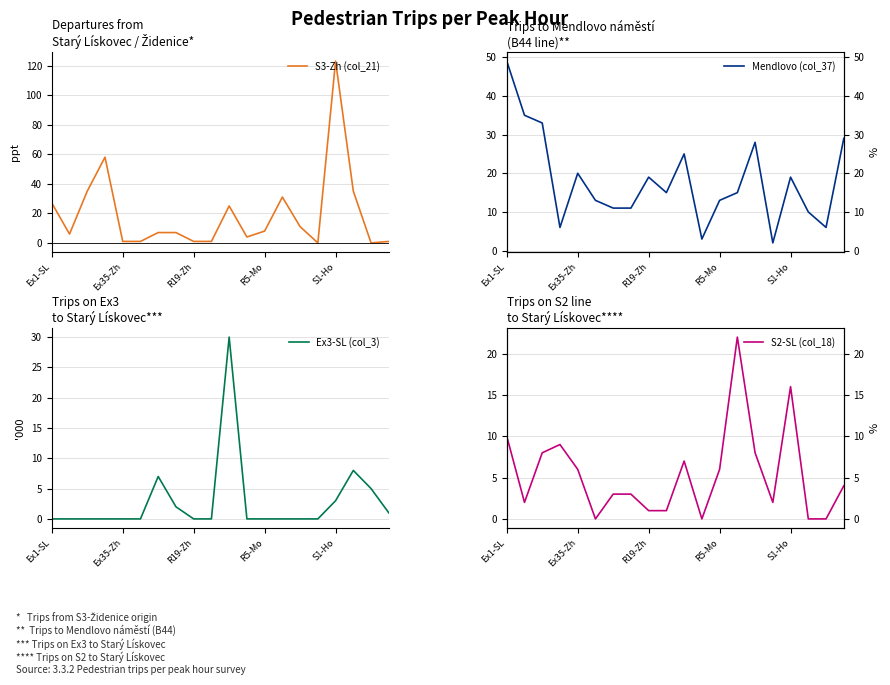

What is the greatest value displayed?

123